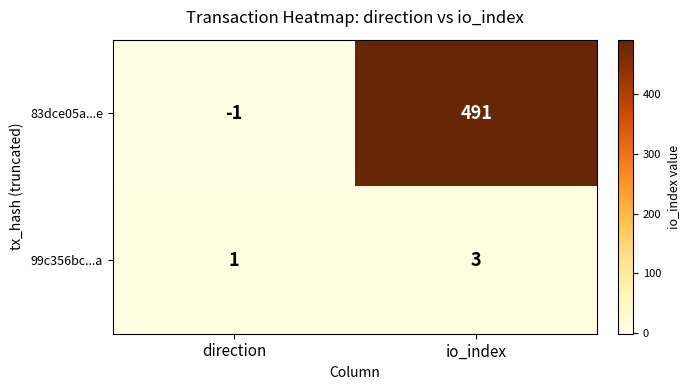

Reading right to left, extract all data points from this chart.

83dce05a...e: io_index=491	direction=-1
99c356bc...a: io_index=3	direction=1